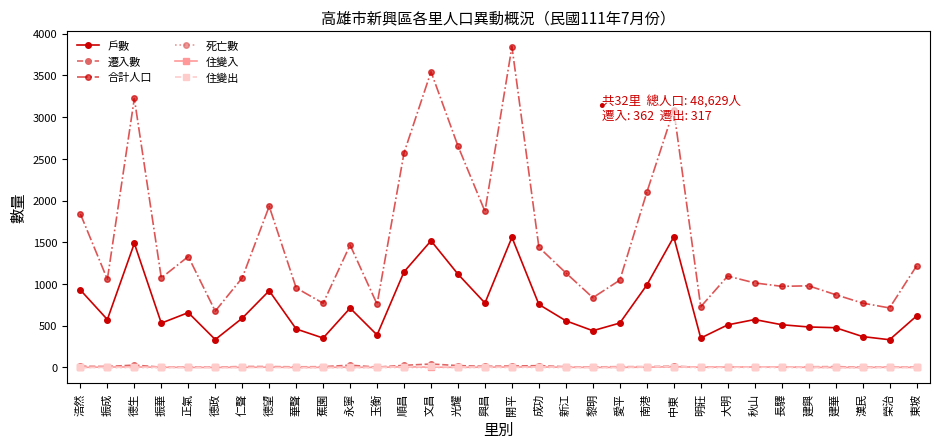

How many distinct data groups are displayed?

6